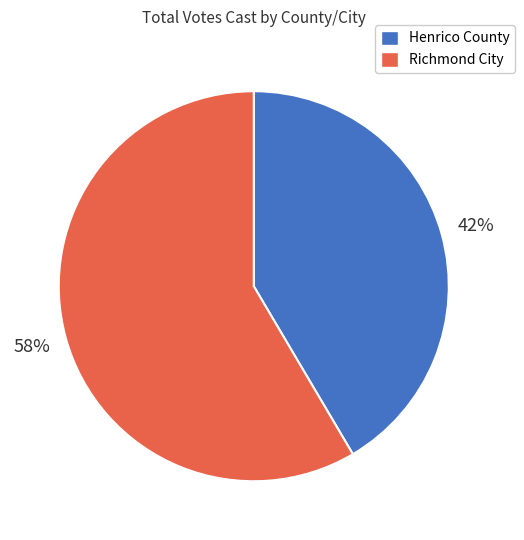

Rank the categories by value from highest to lowest.

Richmond City, Henrico County